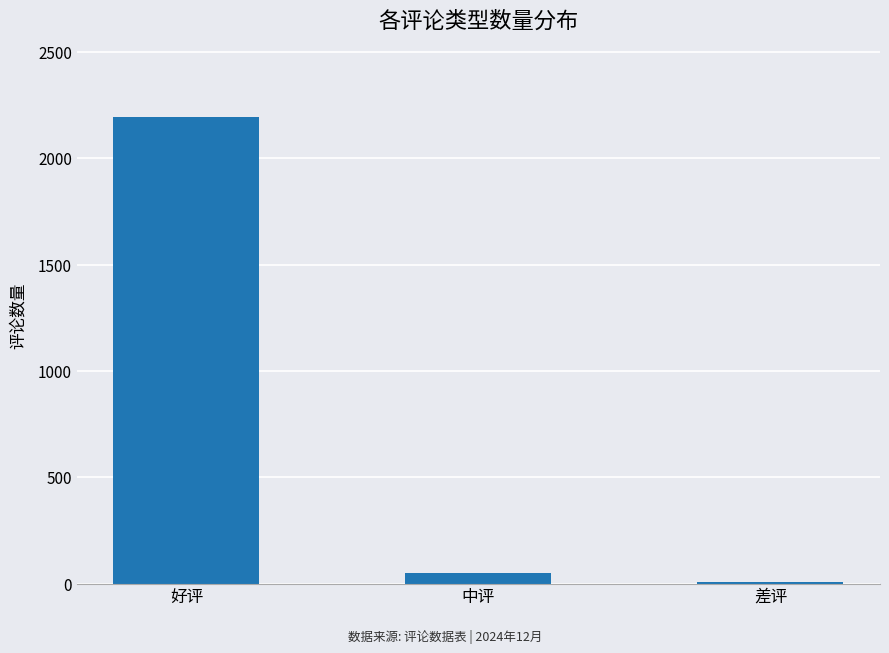

List the labels in order of value, largest first.

好评, 中评, 差评